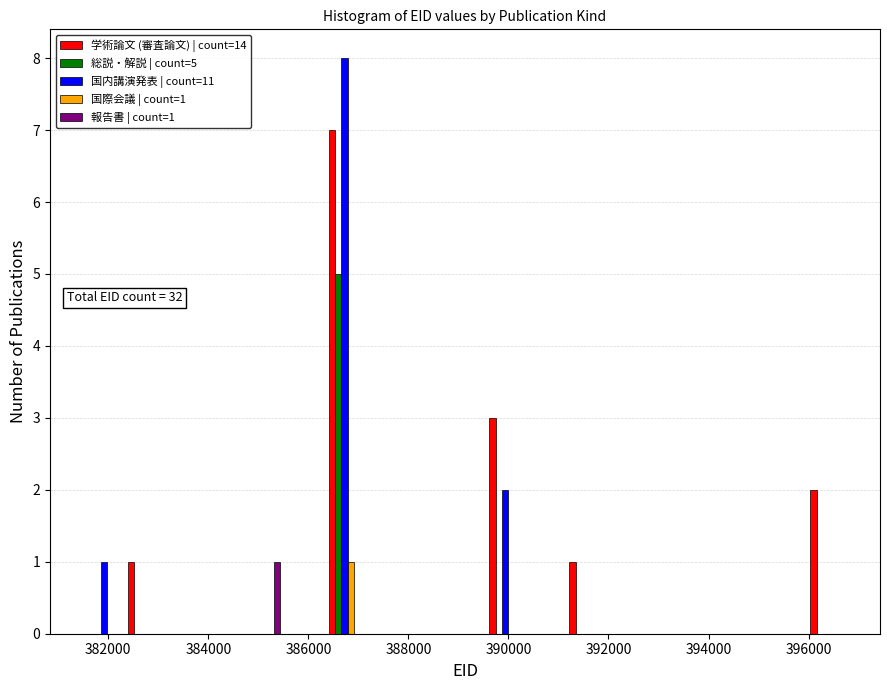

In the 報告書 | count=1 series, which range on the x-axis has the tallest bar?

384800 to 385600